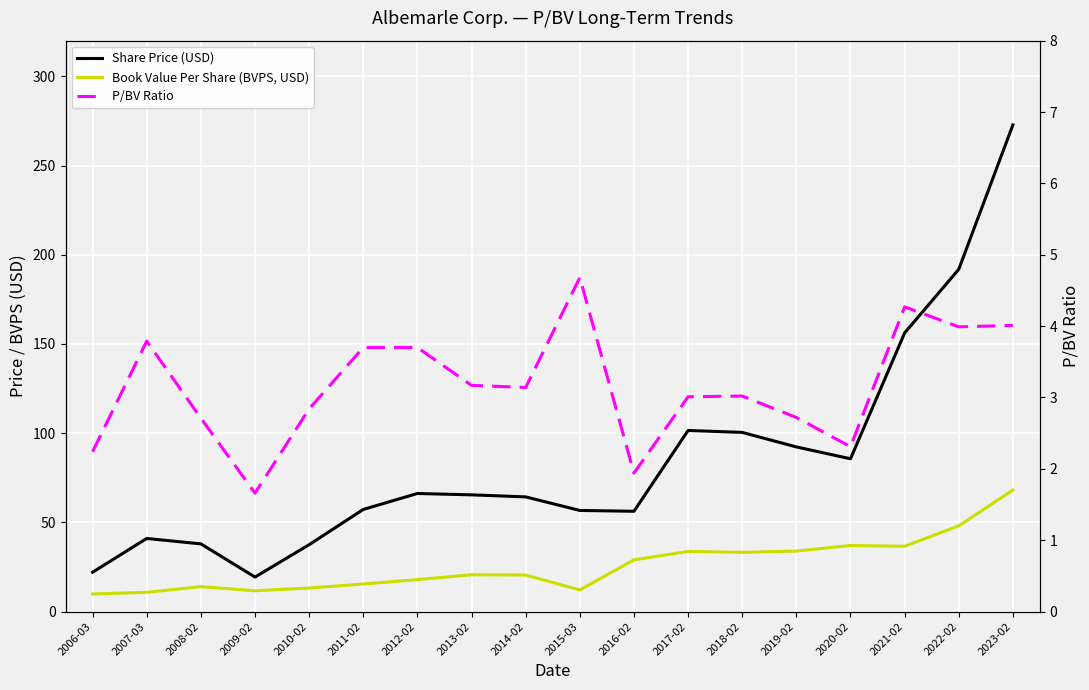

Which series has the widest spread of values?

Share Price (USD)